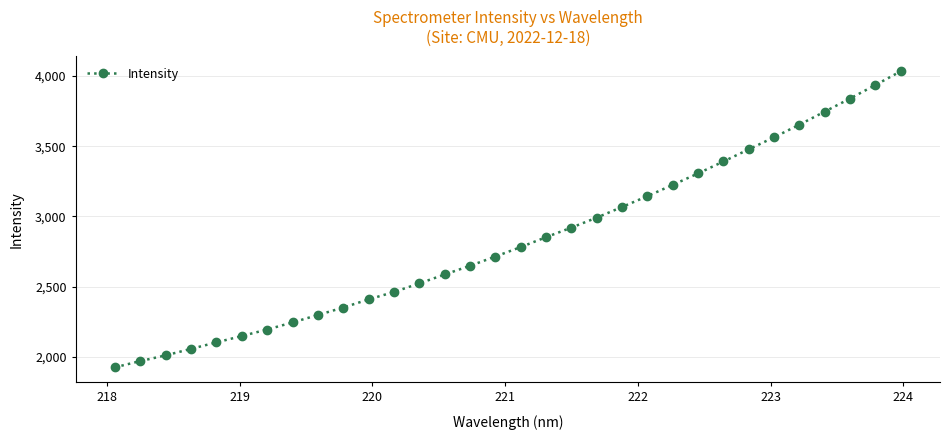

What is the sum of all values?

90583.3